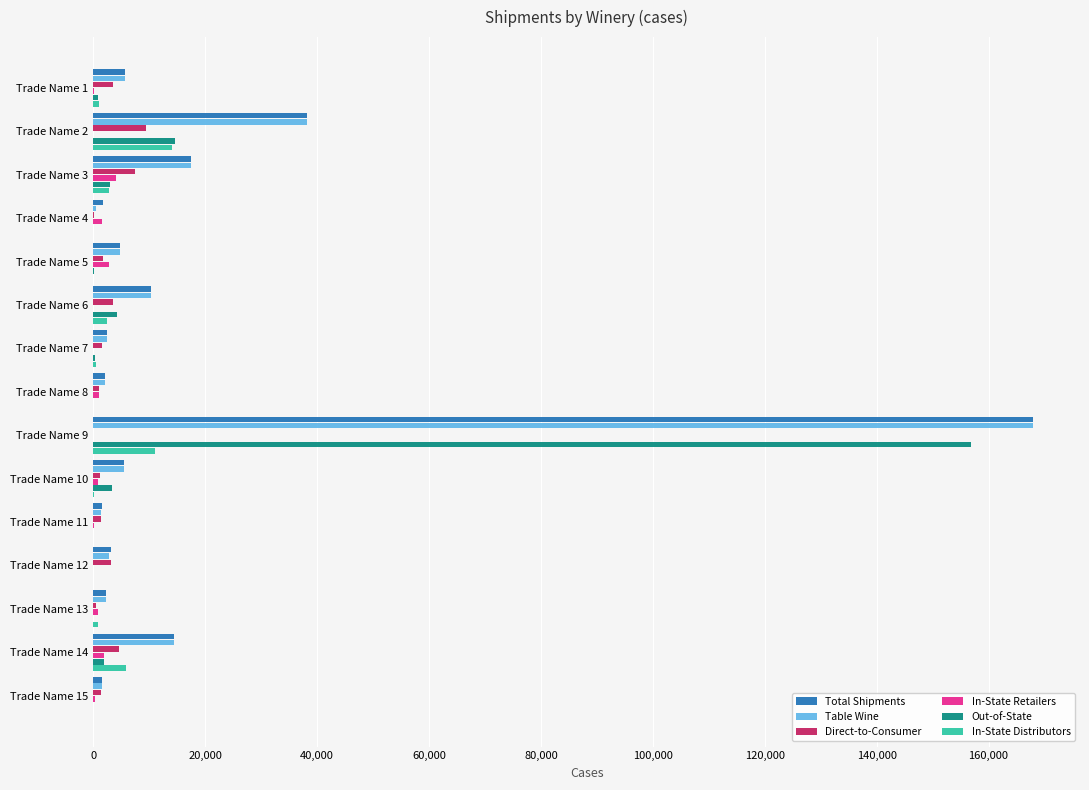

What is the sum of all In-State Distributors values?

38853.6